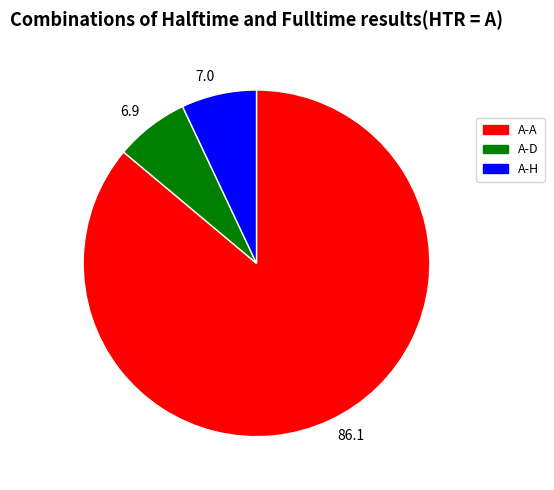

Count the number of slices in the pie.

3